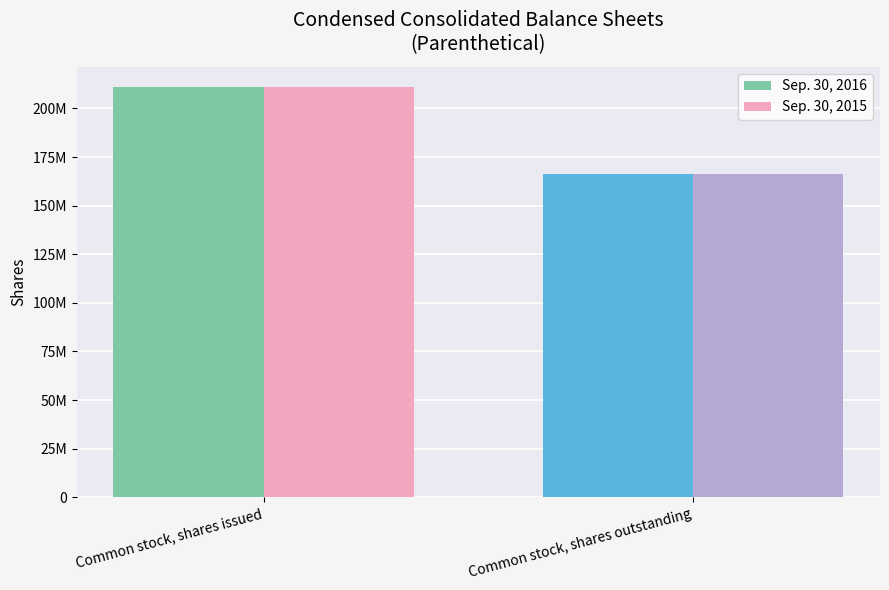

List the series in order of their peak value, highest first.

Sep. 30, 2016, Sep. 30, 2015